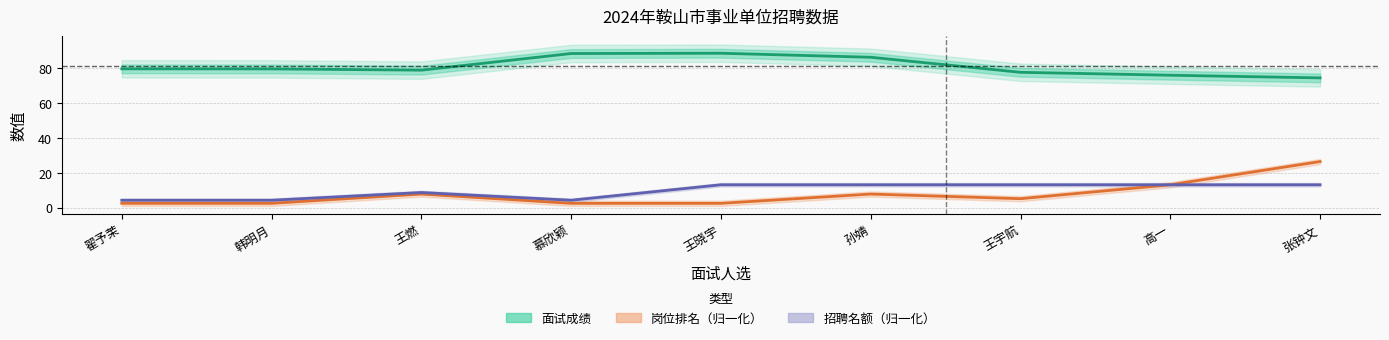

Is it true that 岗位排名（归一化） equals 2.7 at 王晓宇?

True